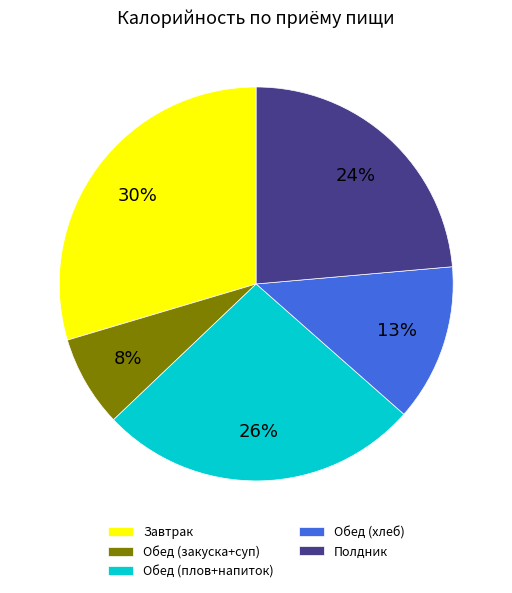

Rank the categories by value from lowest to highest.

Обед (закуска+суп), Обед (хлеб), Полдник, Обед (плов+напиток), Завтрак